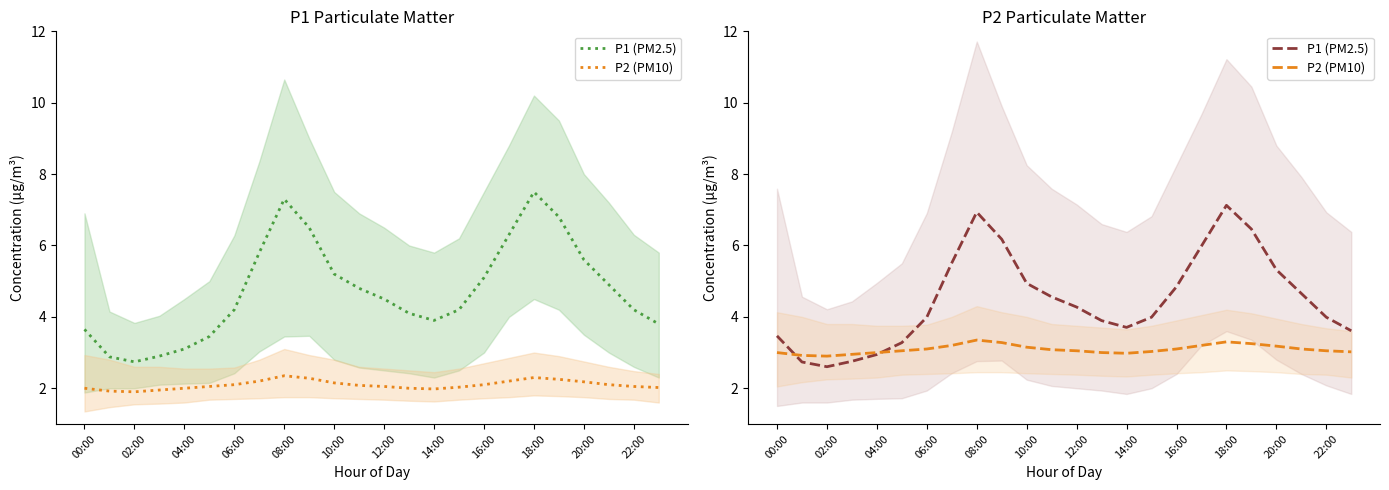

Which series has the largest range (max minus min)?

P1 (PM2.5)